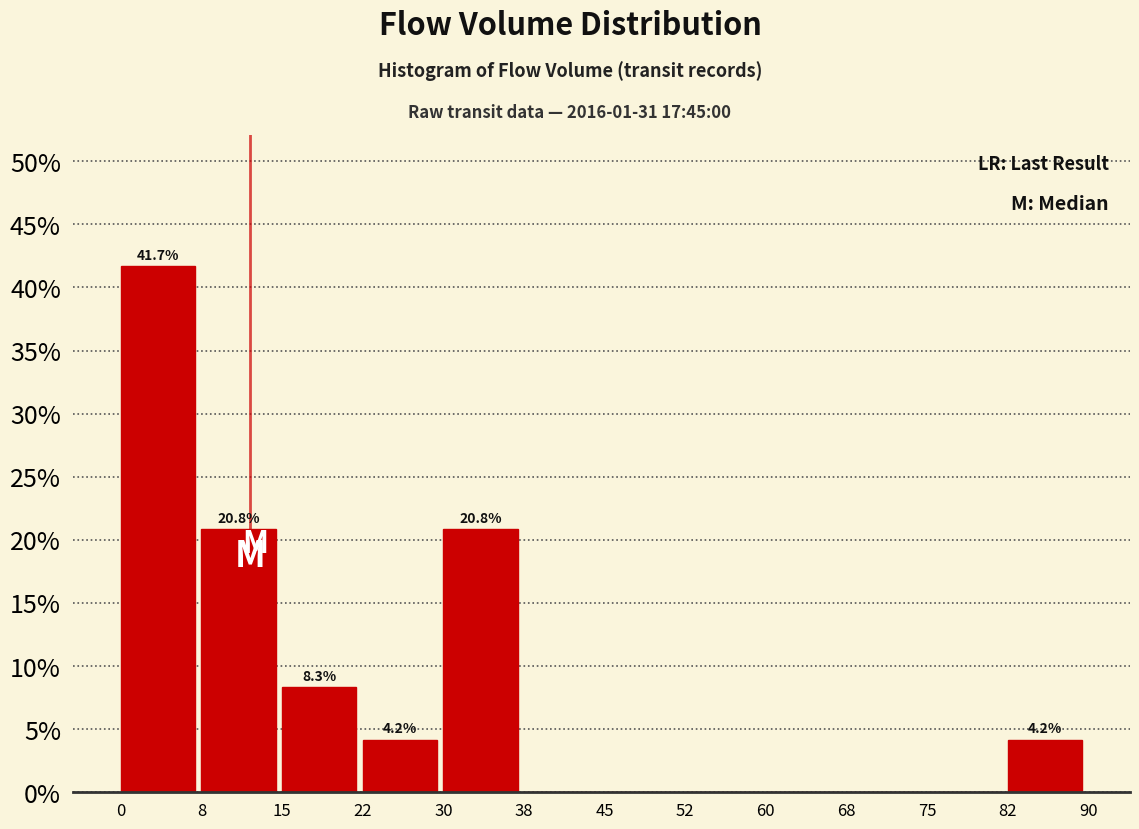

Which range on the x-axis has the tallest bar?

0 to 8